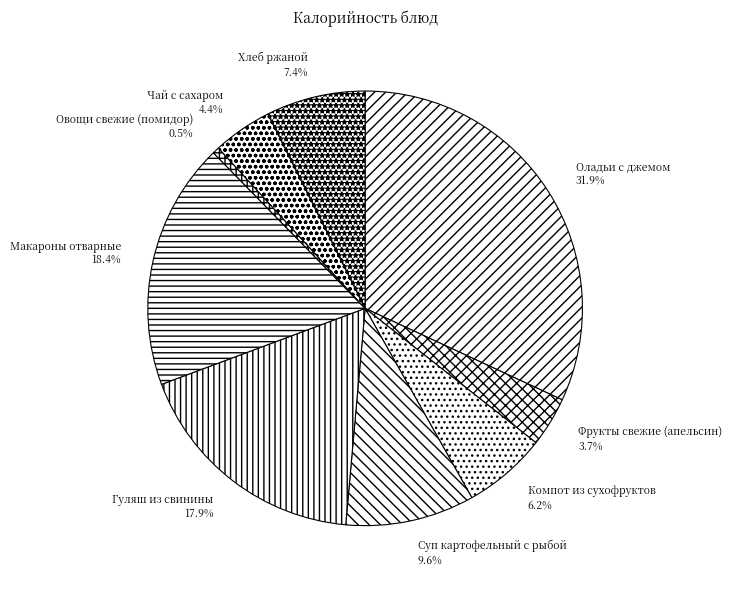

Is Оладьи с джемом the majority of the pie?

No